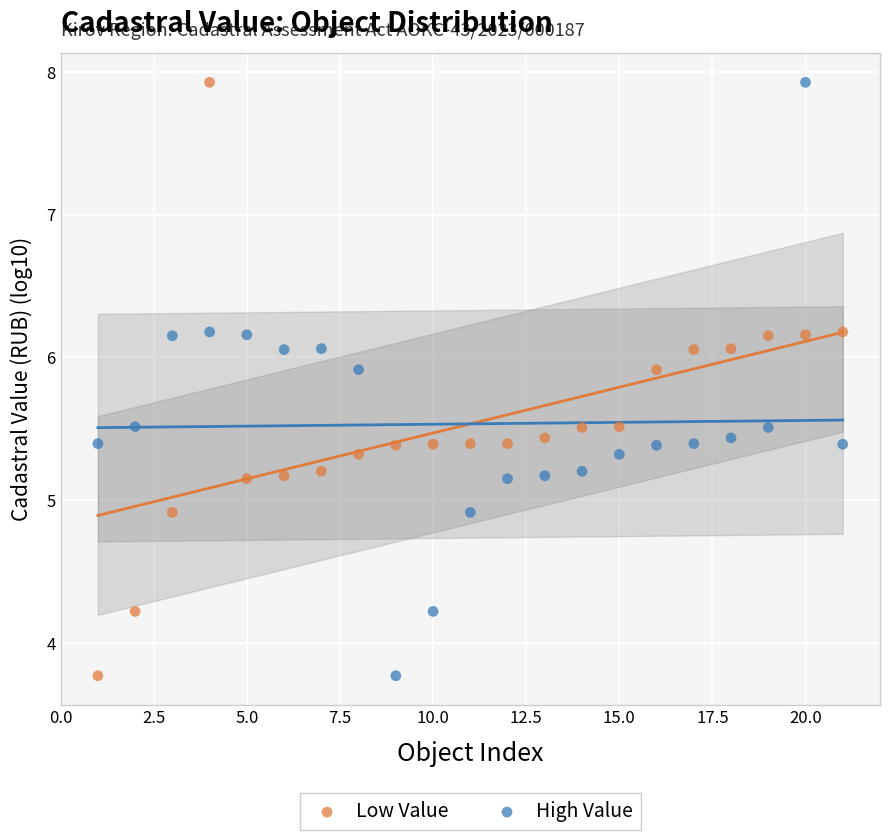

What are all the series names shown in the legend?

Low Value, High Value